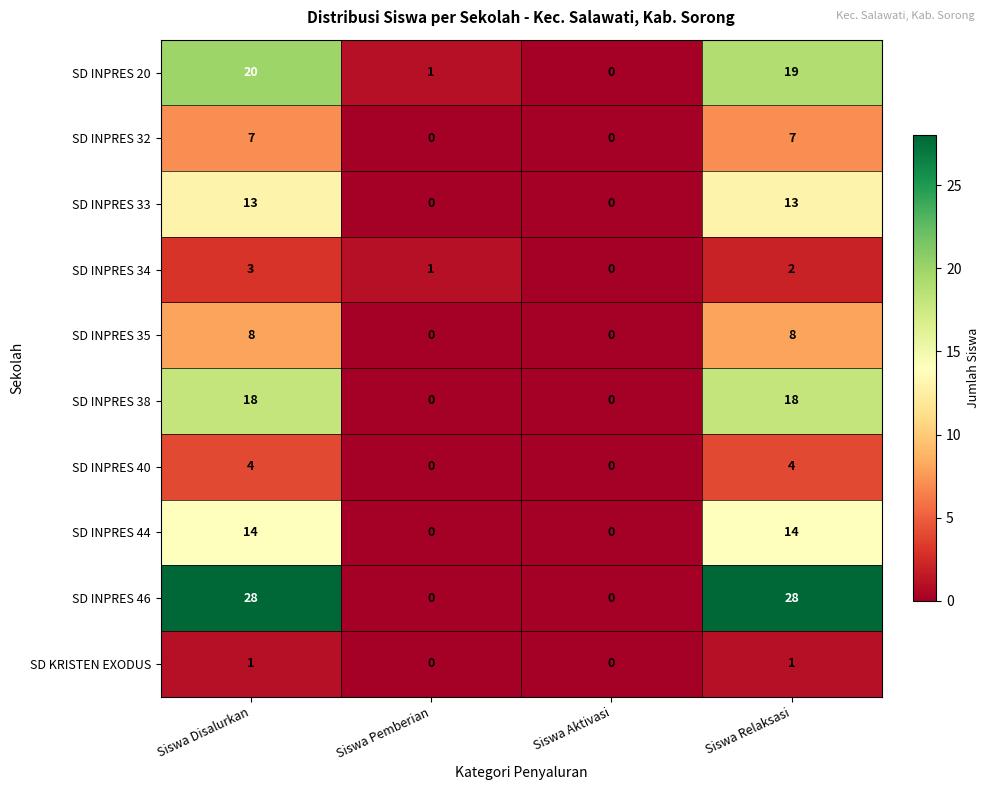

How many distinct data groups are displayed?

10